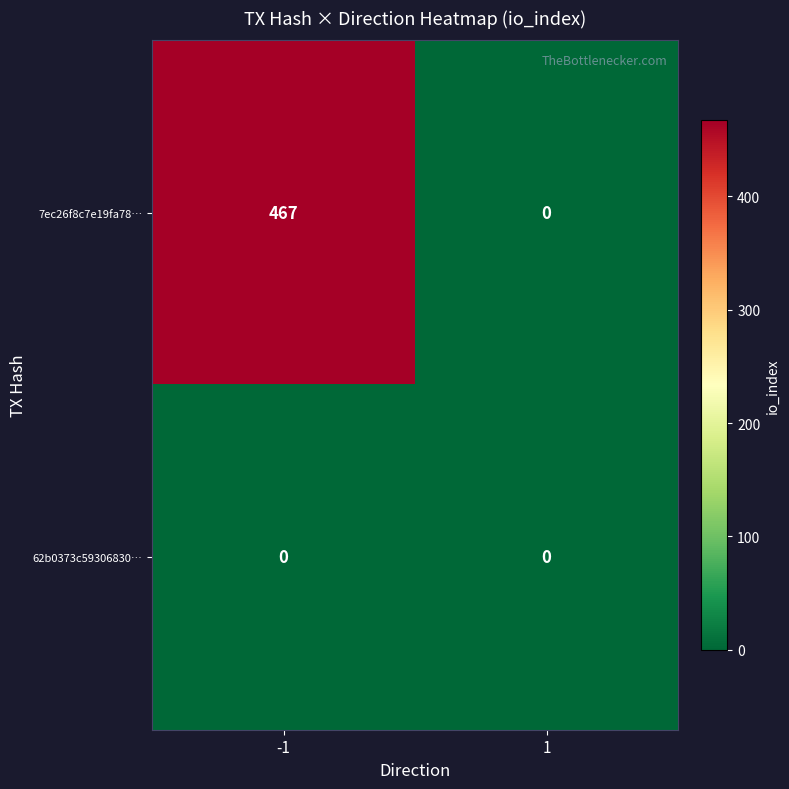

What is the difference between the 7ec26f8c7e19fa78… values at 1 and -1?

467